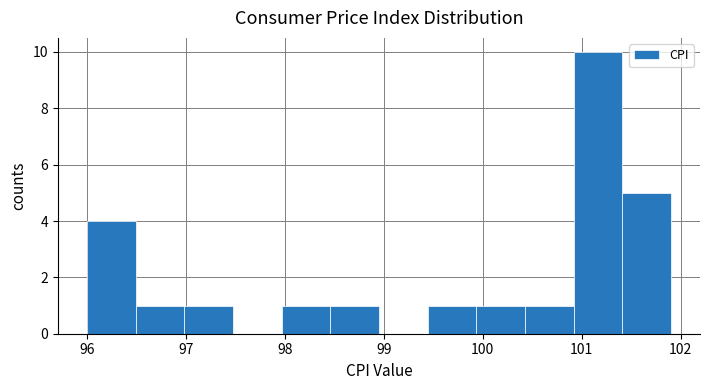

Reading left to right, list every bar in this chart as the range it spans on the x-axis followed by its height. Neither the bar edges nor the heights are printed on the chart, so give them approximately, as read against the axes.

96.0 to 96.5: 4
96.5 to 97.0: 1
97.0 to 97.5: 1
97.5 to 98.0: 0
98.0 to 98.5: 1
98.5 to 99.0: 1
99.0 to 99.4: 0
99.4 to 99.9: 1
99.9 to 100.4: 1
100.4 to 100.9: 1
100.9 to 101.4: 10
101.4 to 101.9: 5